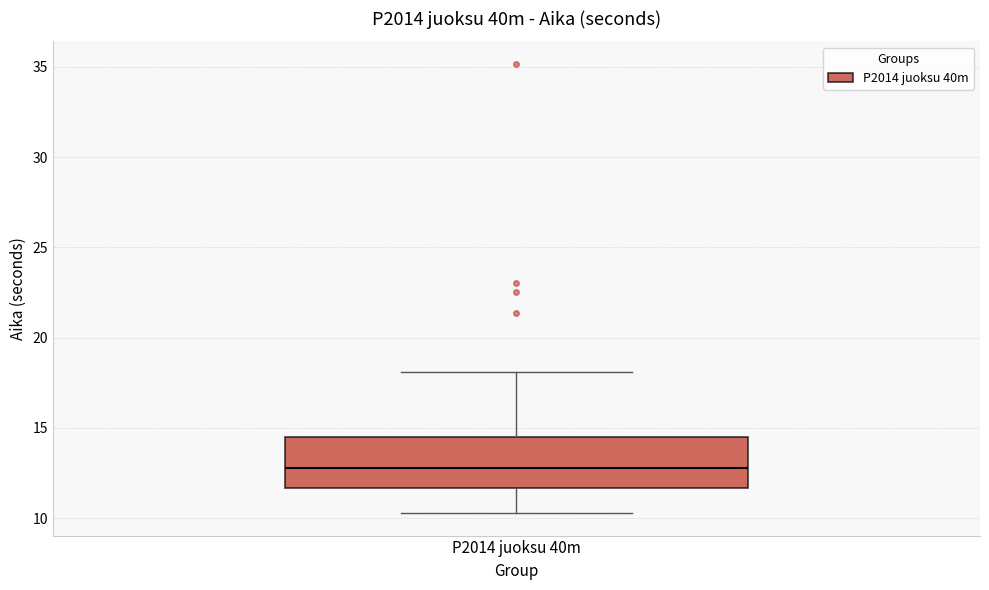

Where does the upper whisker of the box for P2014 juoksu 40m end on the y-axis? The values are not printed on the chart, so give them approximately, as read against the axis.

18.0